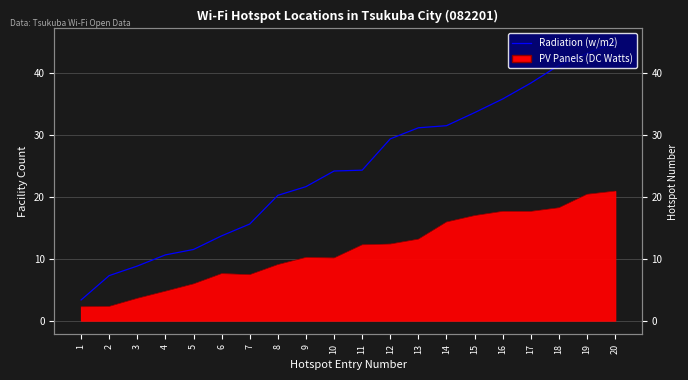

List the labels in order of value, smallest first.

1, 2, 3, 4, 5, 6, 7, 8, 9, 10, 11, 12, 13, 14, 15, 16, 17, 18, 19, 20